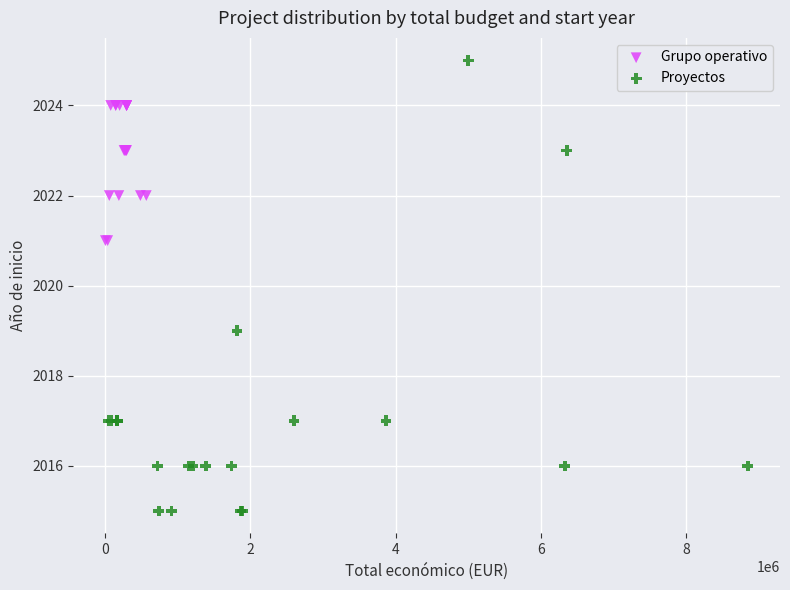

Which series contains the highest Y value?

Proyectos